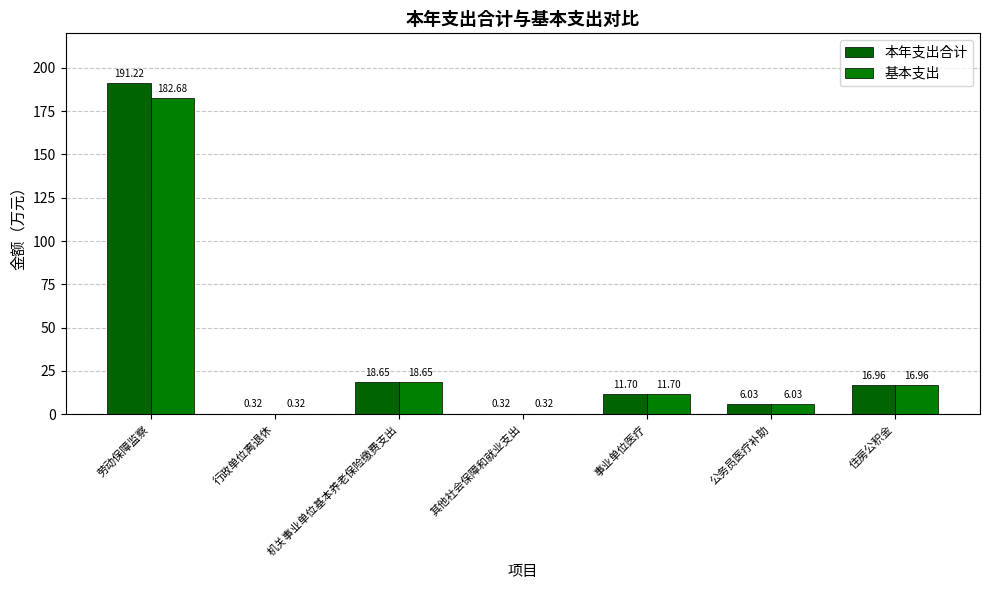

True or false: 基本支出 has a value of 0.3 at 其他社会保障和就业支出.

True